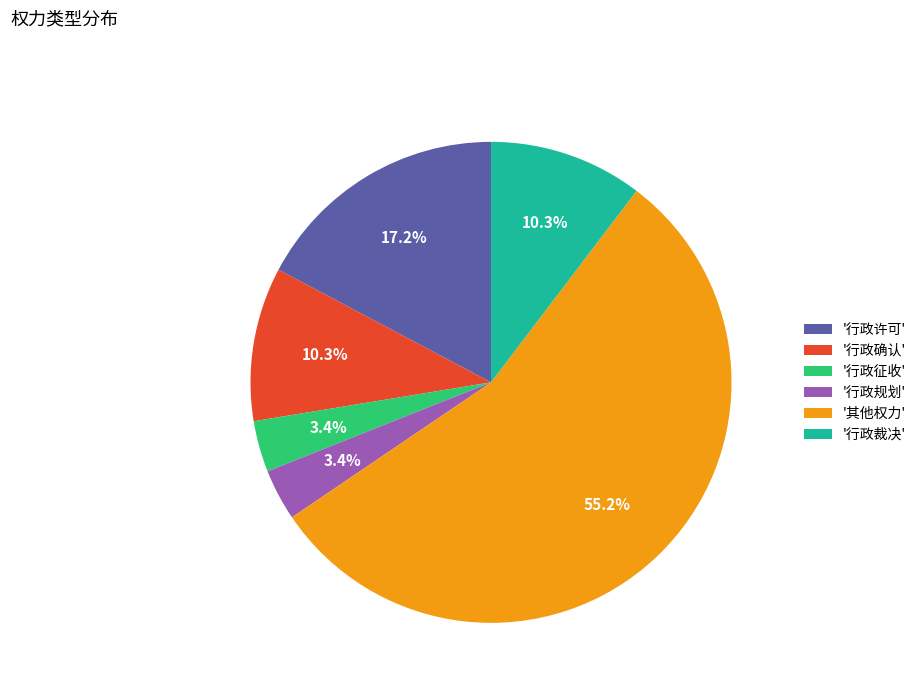

Which slice is the largest?

'其他权力'